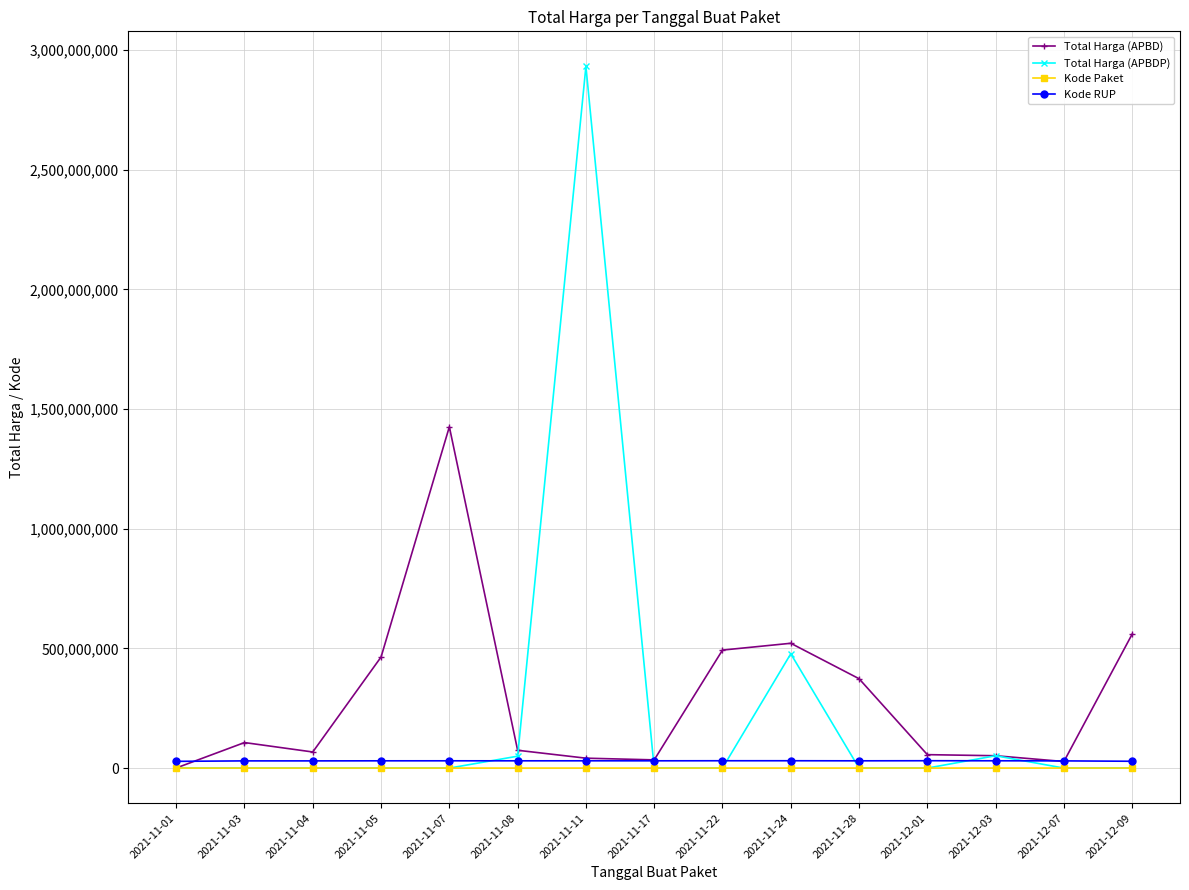

What are all the series names shown in the legend?

Total Harga (APBD), Total Harga (APBDP), Kode Paket, Kode RUP